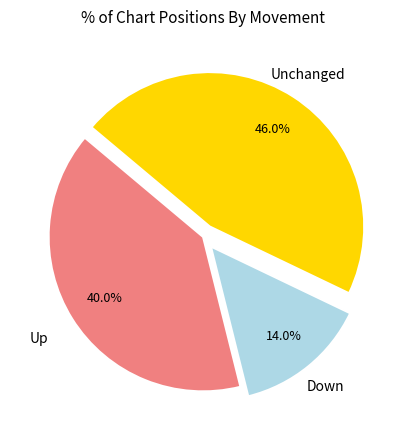

Rank the categories by value from lowest to highest.

Down, Up, Unchanged